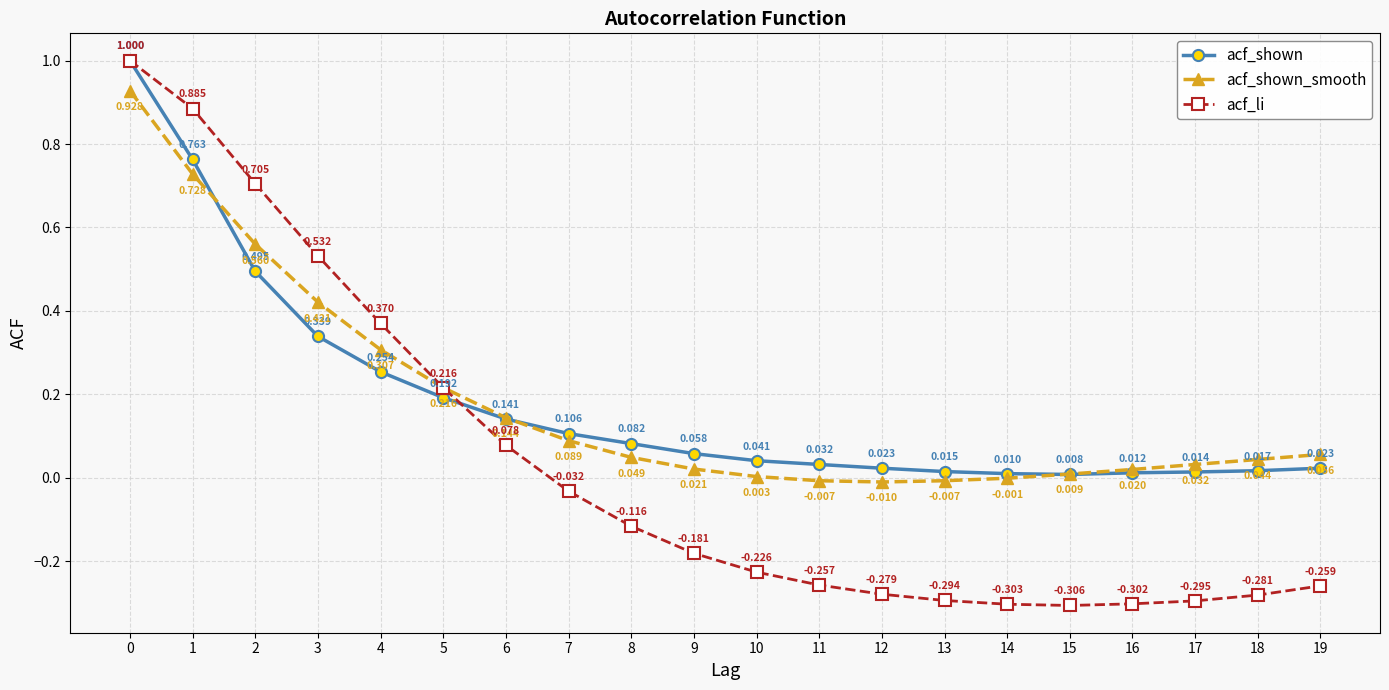

What are all the series names shown in the legend?

acf_shown, acf_shown_smooth, acf_li